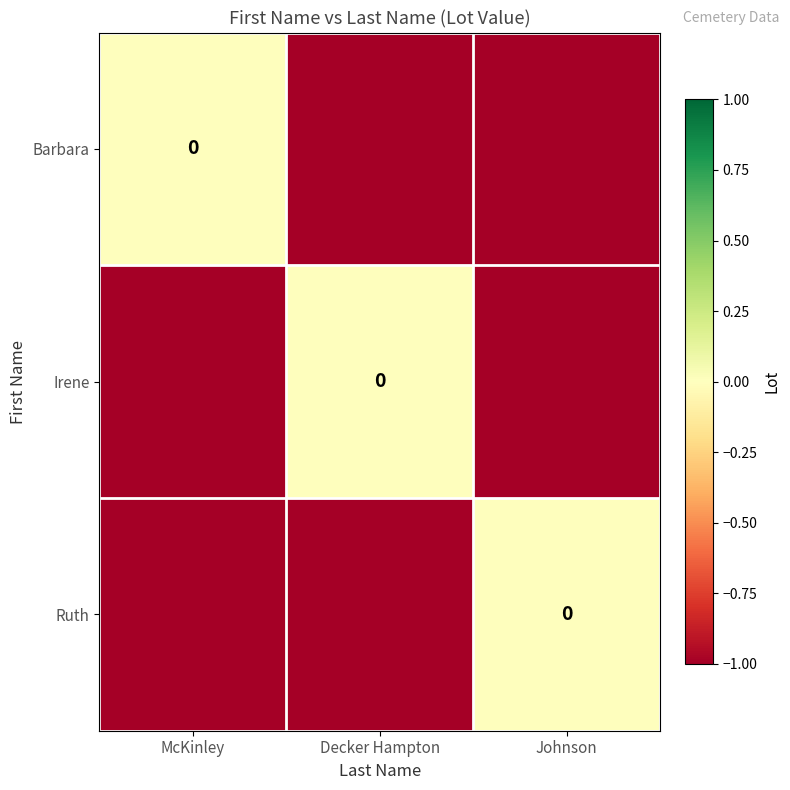

At which category is the sum across all series the highest?

McKinley